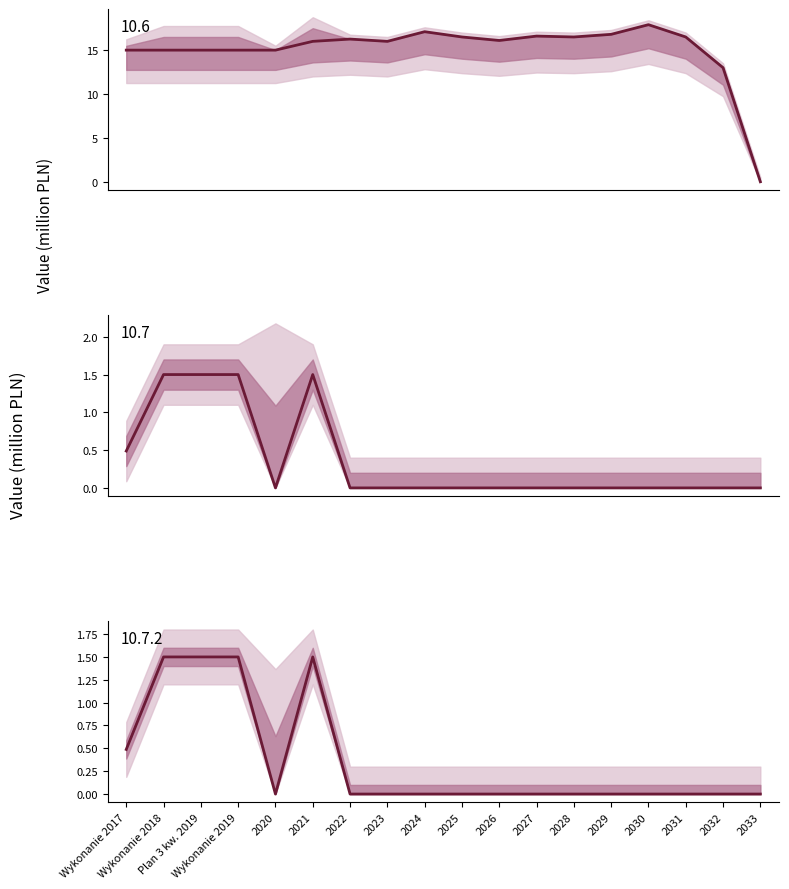

Which series changed the most between Wykonanie 2017 and 2026?

10.6 (Wyszczególnienie)